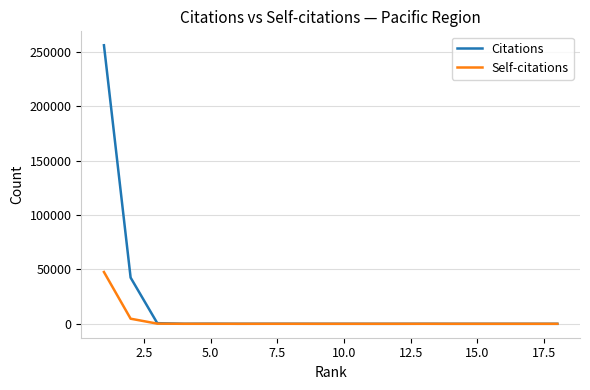

Which series has the largest total across all categories?

Citations